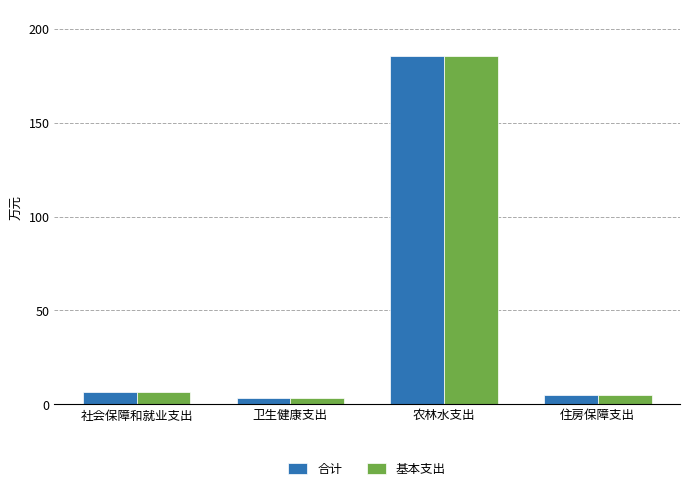

Reading right to left, what are all the values shown in this chart?

合计: 住房保障支出=5.0	农林水支出=185.5	卫生健康支出=3.5	社会保障和就业支出=6.7
基本支出: 住房保障支出=5.0	农林水支出=185.5	卫生健康支出=3.5	社会保障和就业支出=6.7